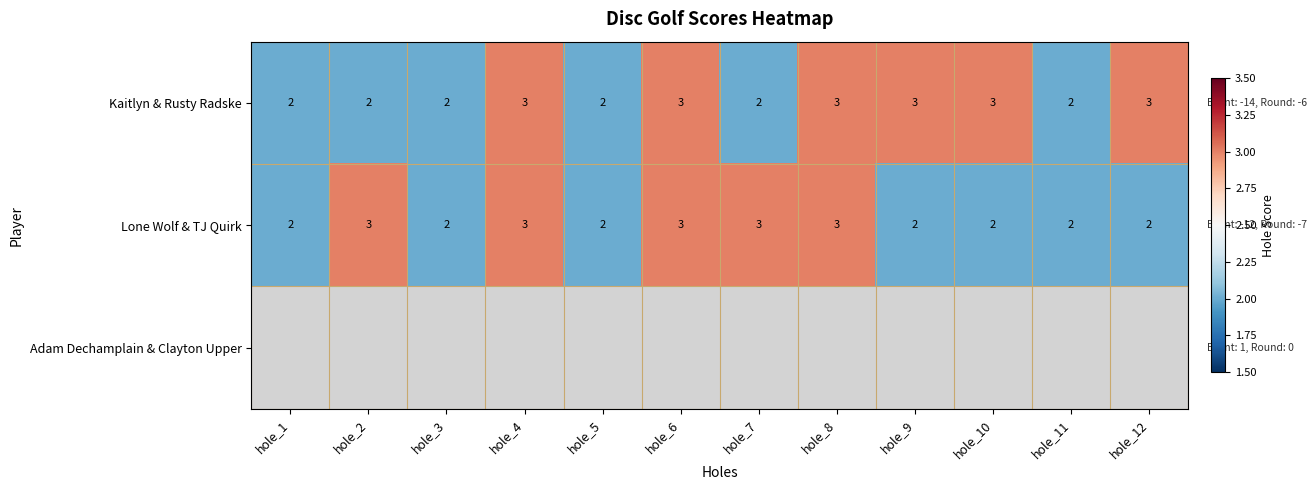

Count the Kaitlyn & Rusty Radske values in the range 2 to 3.

12